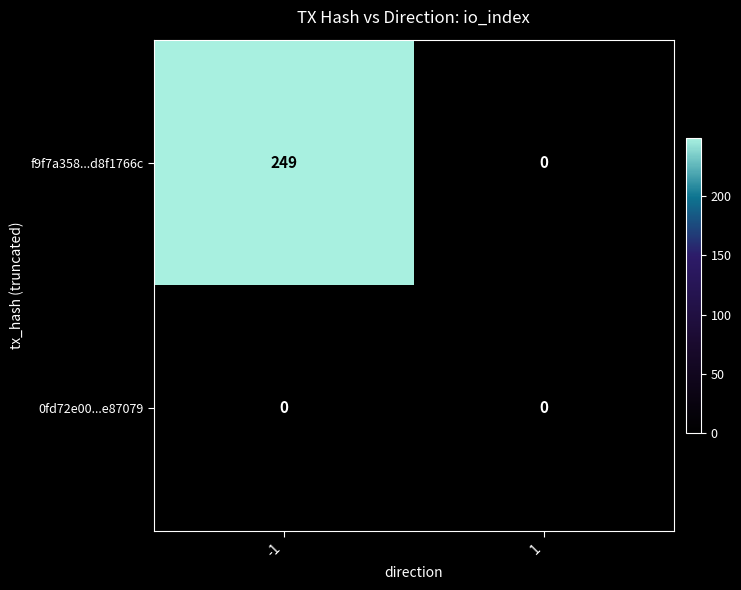

Reading left to right, transcribe all the data shown in this chart.

f9f7a358...d8f1766c: 249	0
0fd72e00...e87079: 0	0